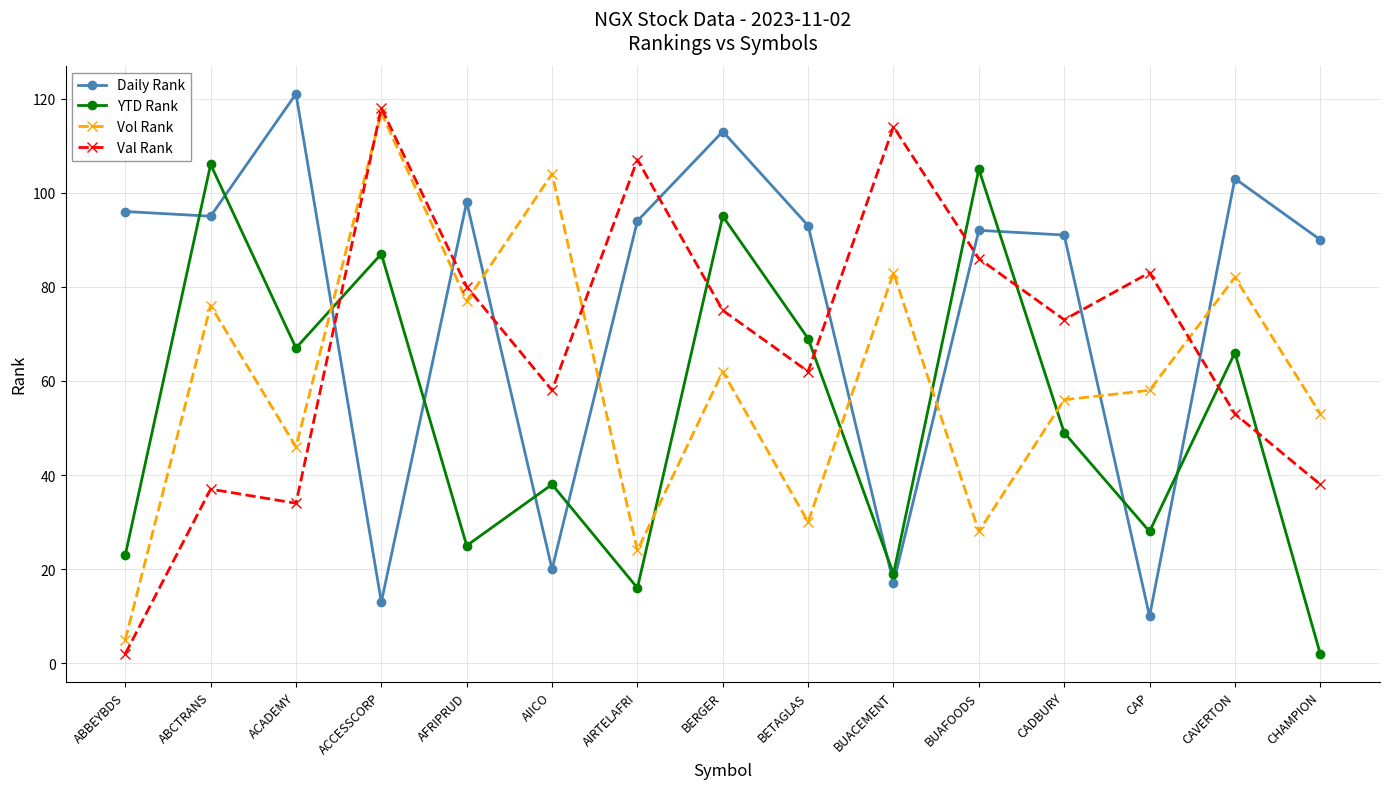

After their last crossing, which series has the higher values: Vol Rank or Val Rank?

Vol Rank